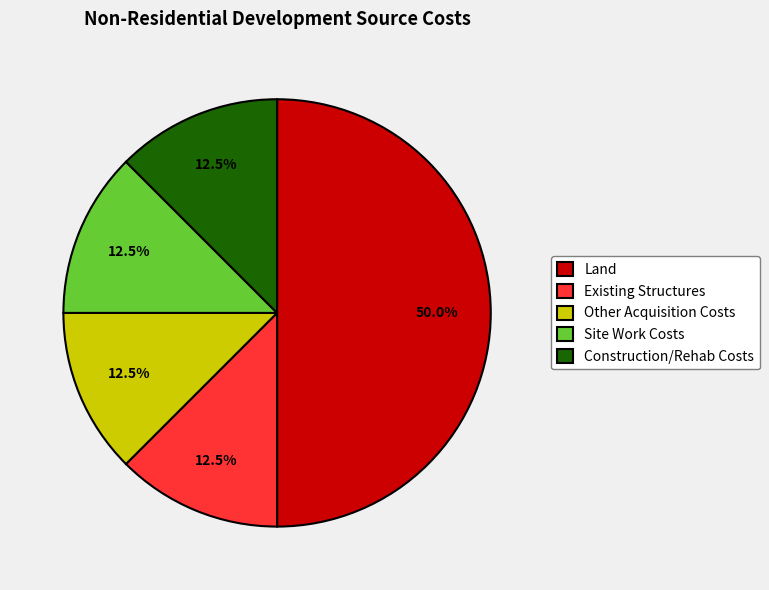

What portion of the pie excludes Other Acquisition Costs?

87.5%